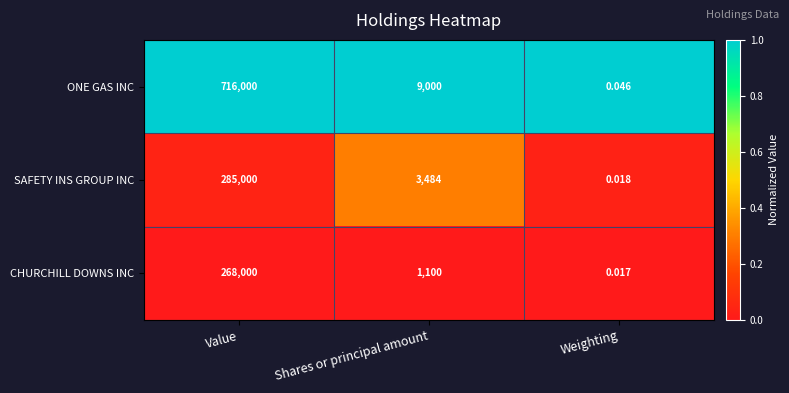

At which label does CHURCHILL DOWNS INC reach its peak?

Value